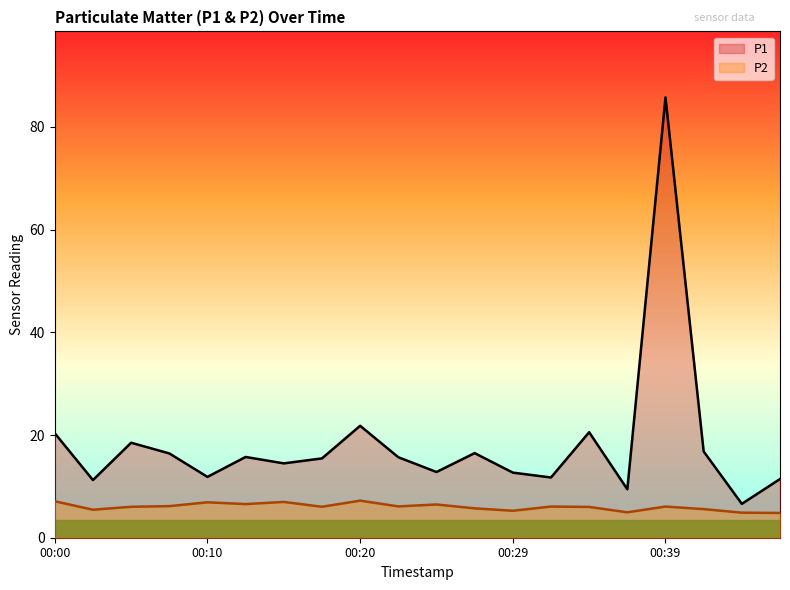

At which label is P1 closest to 46?

00:20